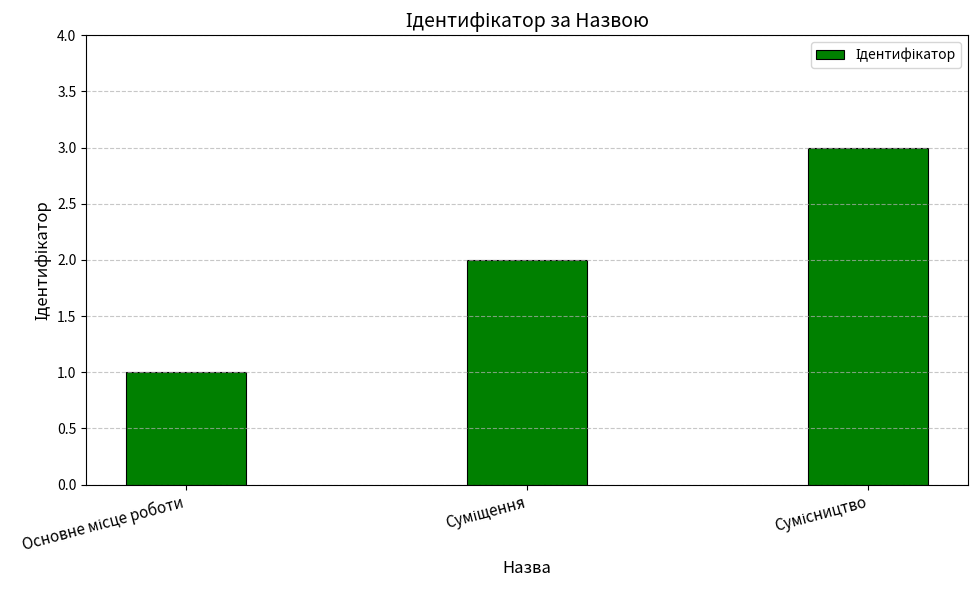

What is the greatest value displayed?

3